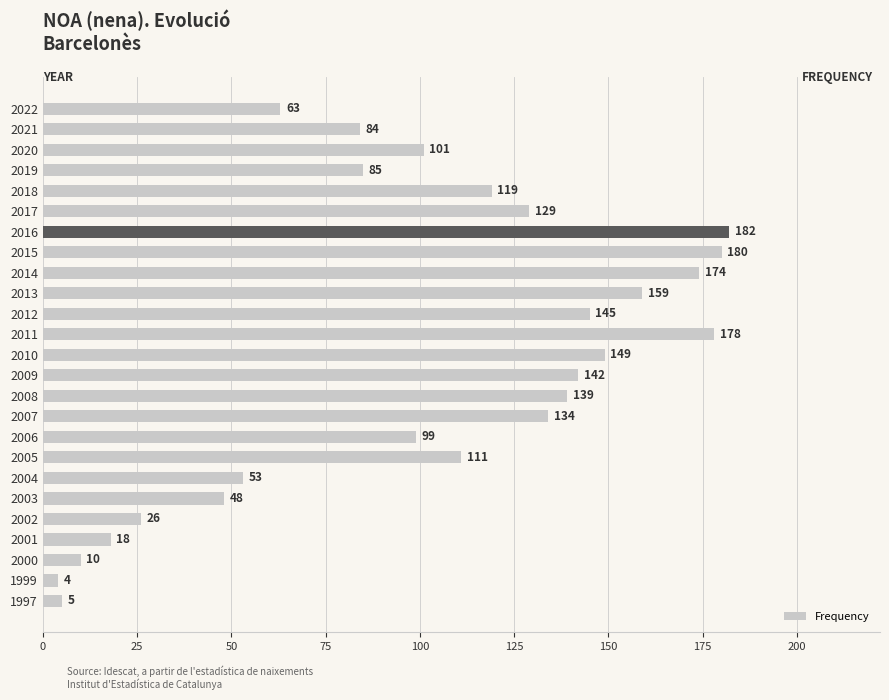

Approximately how many times larger is the value at 2007 compared to 2022?

2.1